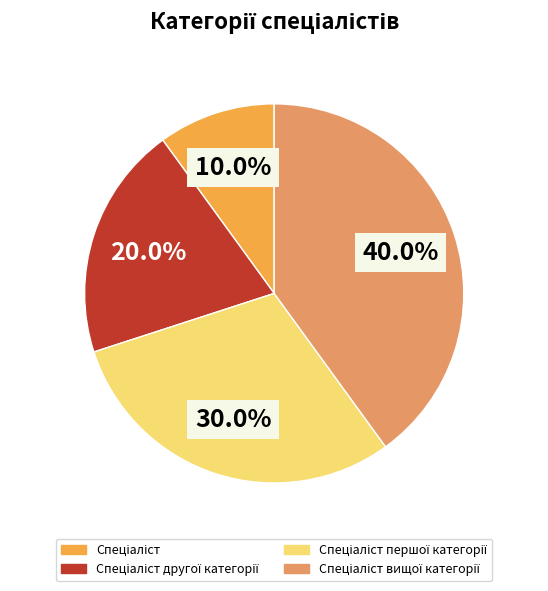

Is there any slice that represents more than half of the pie?

No